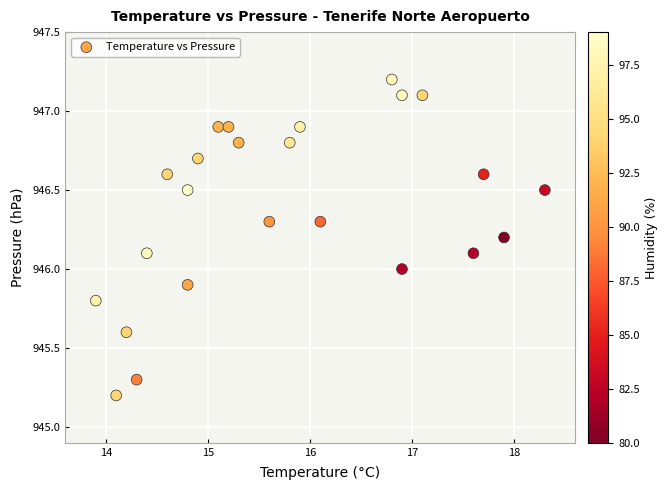

What is the range of X values (max minus min)?

4.4